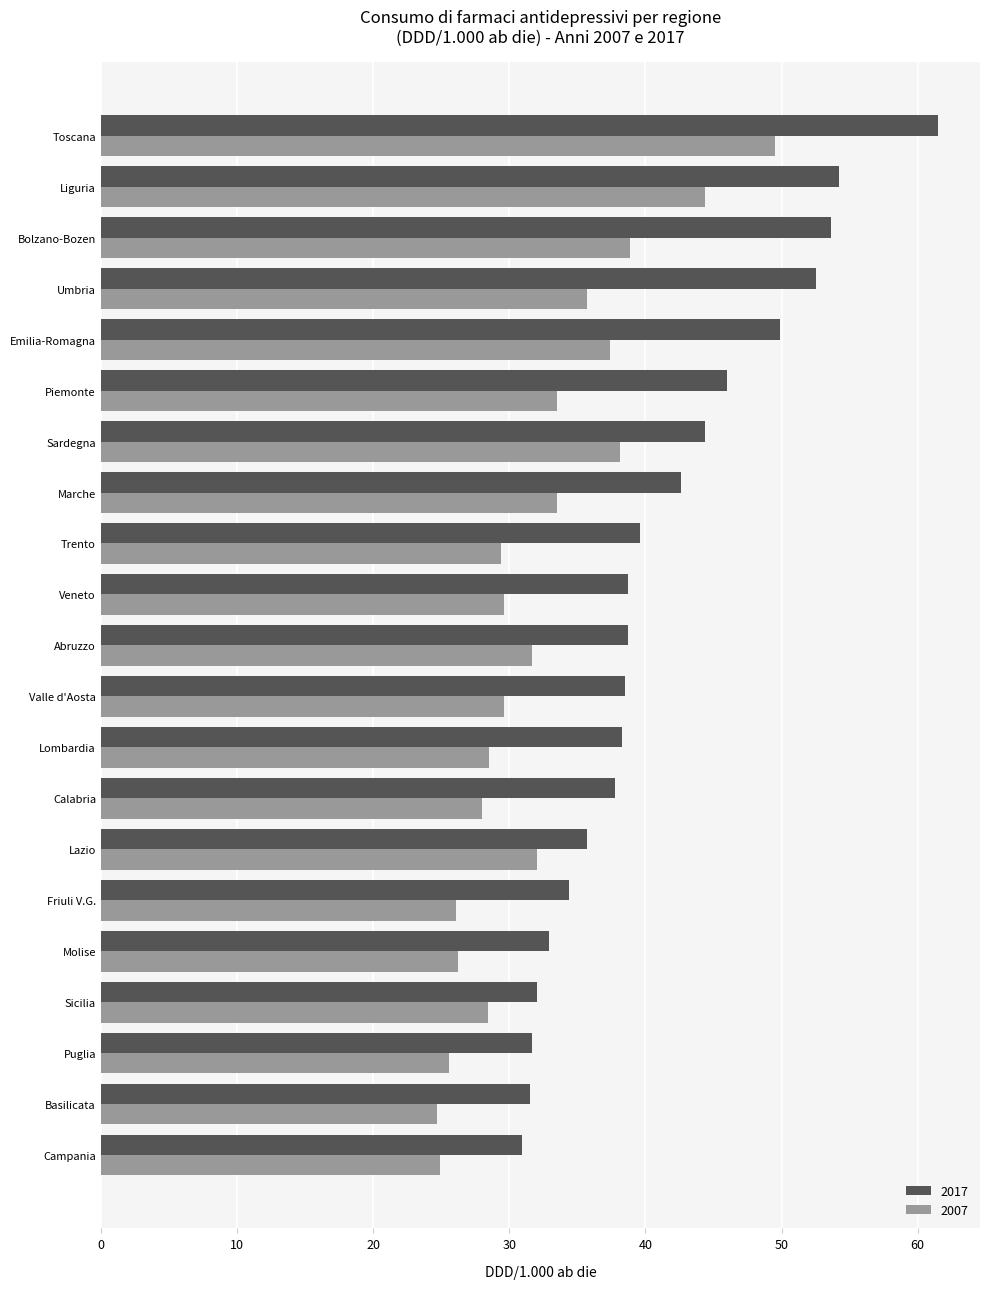

At Puglia, list the series in order from largest to smallest.

2017, 2007